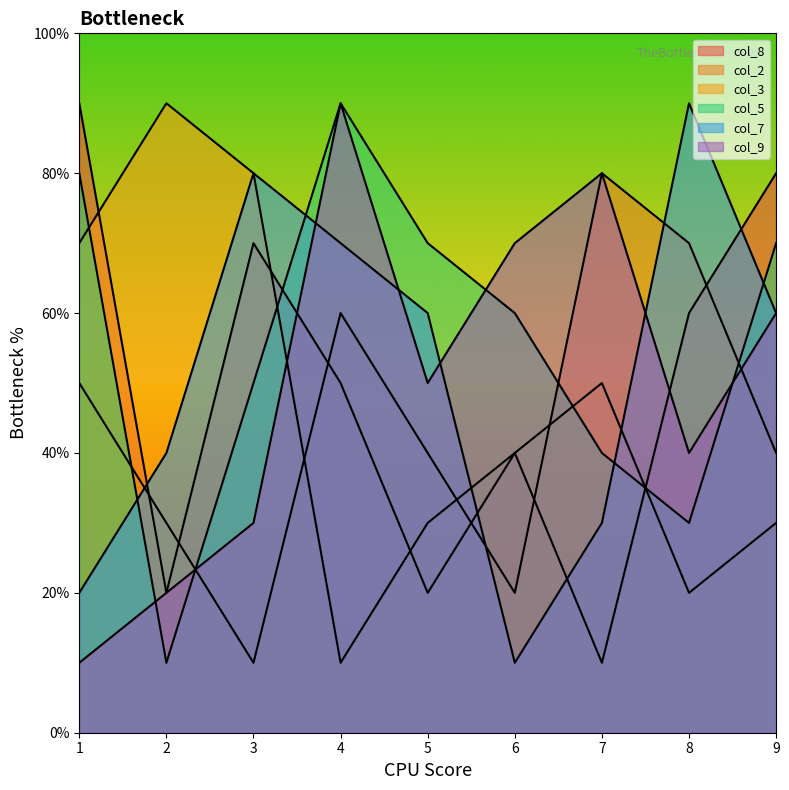

What is the sum of the col_8 values at 3 and 2?

9